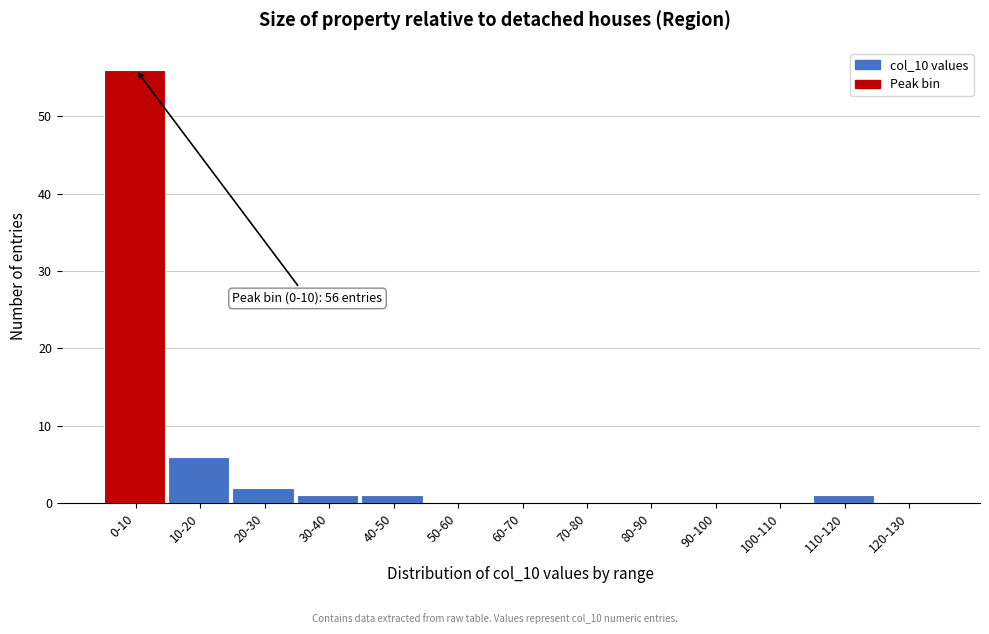

Reading left to right, transcribe all the data shown in this chart.

0-10=56	10-20=6	20-30=2	30-40=1	40-50=1	50-60=0	60-70=0	70-80=0	80-90=0	90-100=0	100-110=0	110-120=1	120-130=0